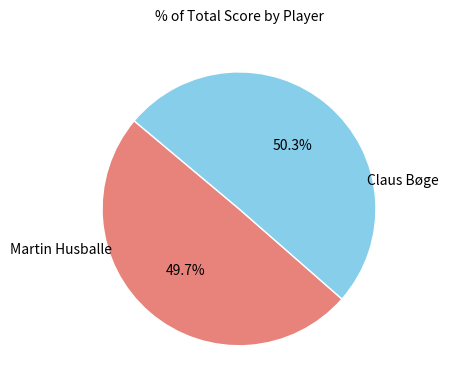

Count the number of slices in the pie.

2